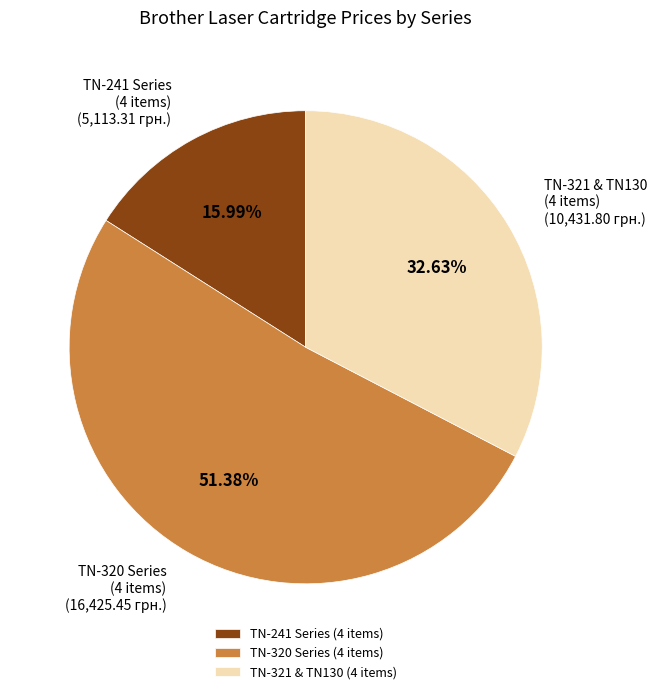

Does TN-320 Series (4 items) represent more than half of the total?

Yes